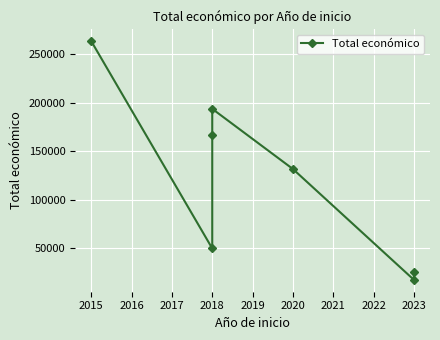

Count the number of data series in this chart.

1